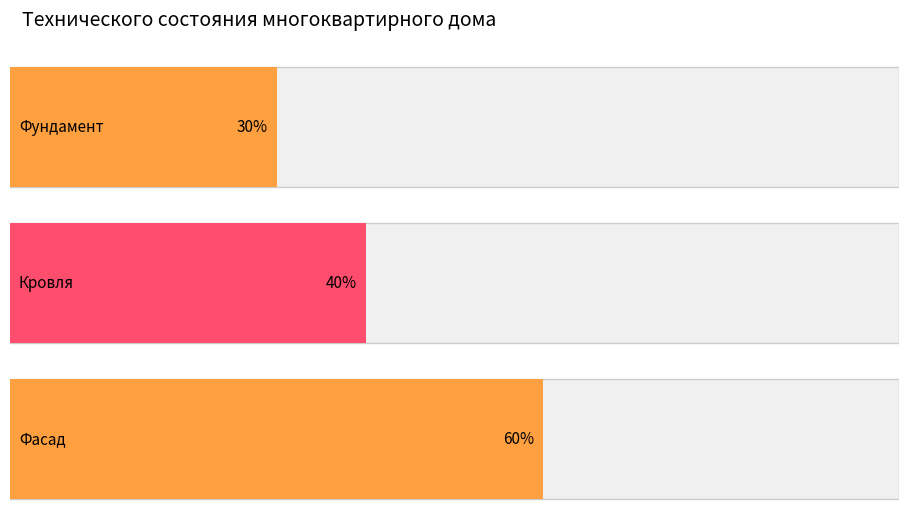

How many series are shown in this chart?

1